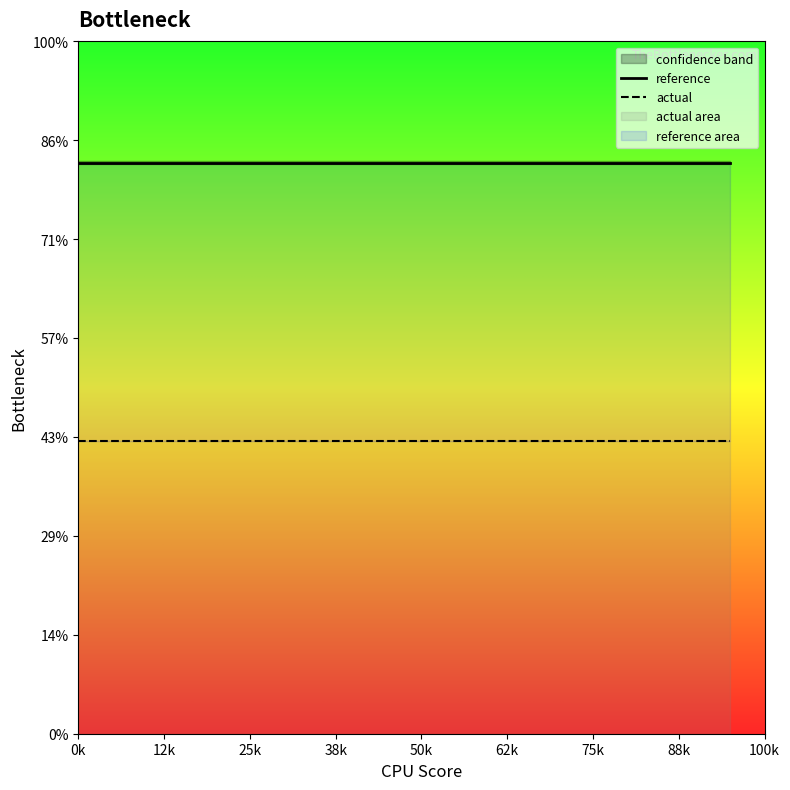

Between 38k and 88k, which series saw the biggest shift?

reference